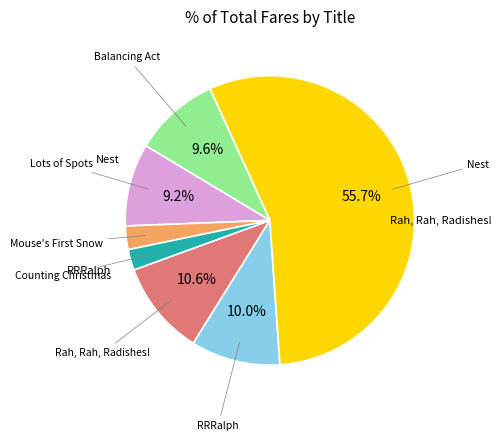

To the nearest percent, what is the average slice percentage?

14%